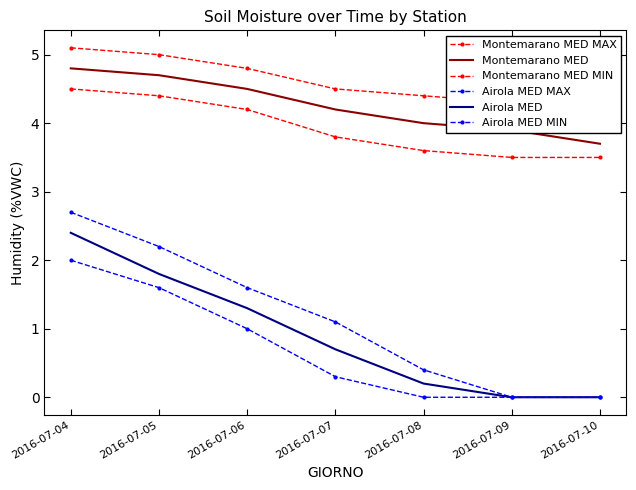

What value does the Montemarano MED MIN series have at 2016-07-04?

4.5